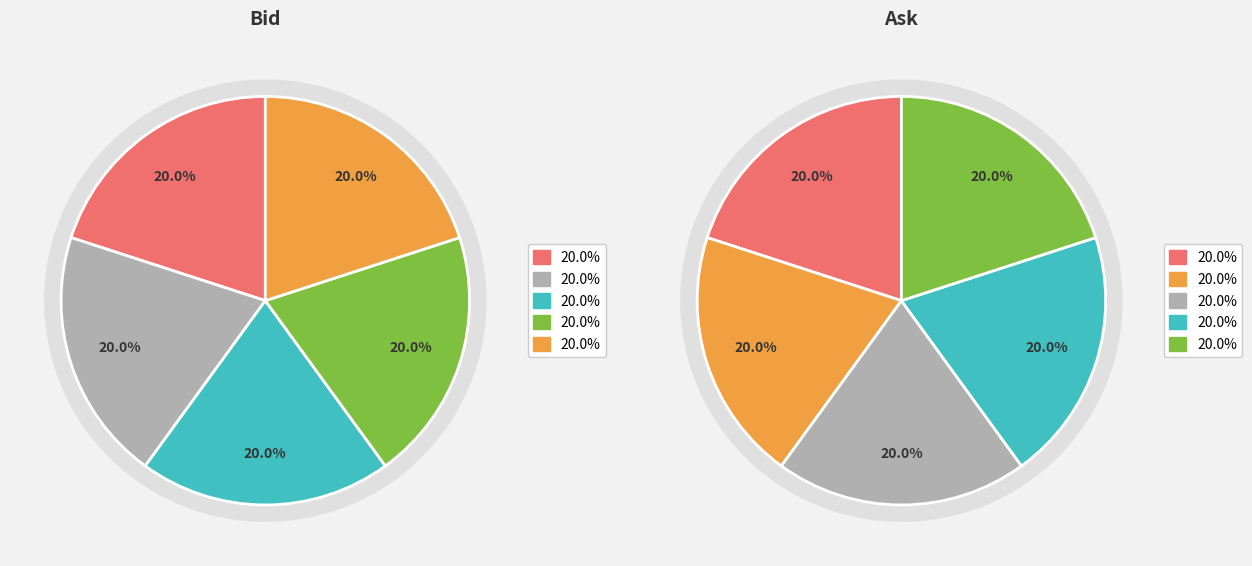

How many segments does this pie chart have?

5